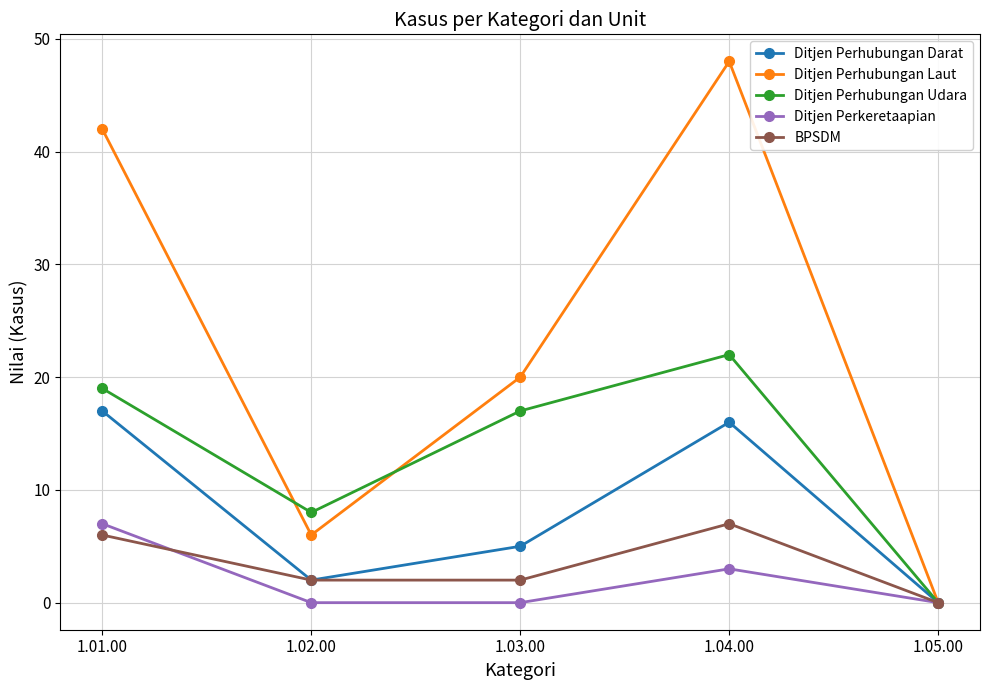

What is the difference between the BPSDM values at 1.01.00 and 1.03.00?

4